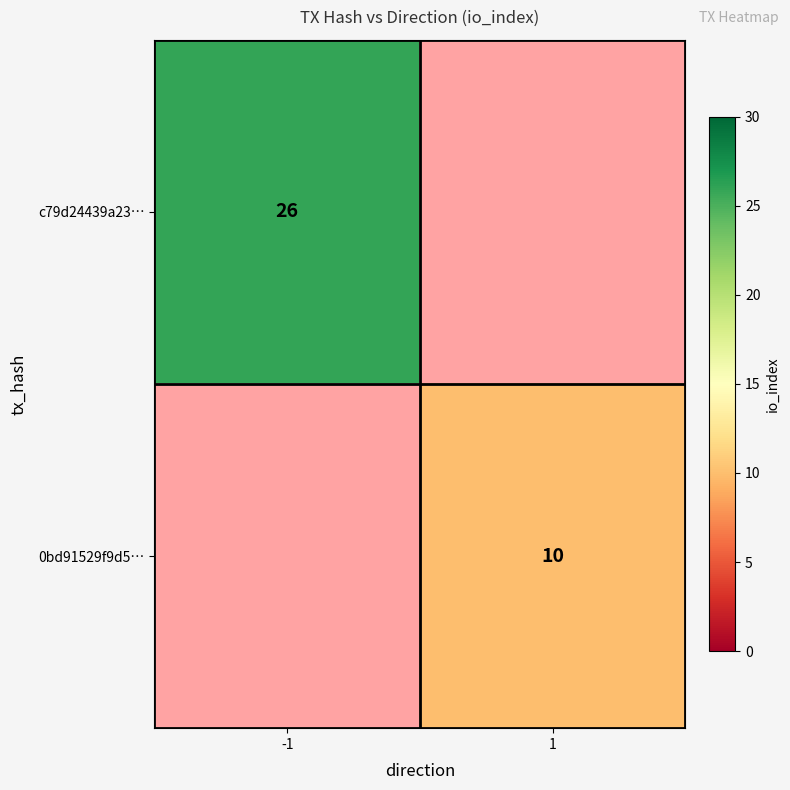

What is the smallest value displayed?

10.0